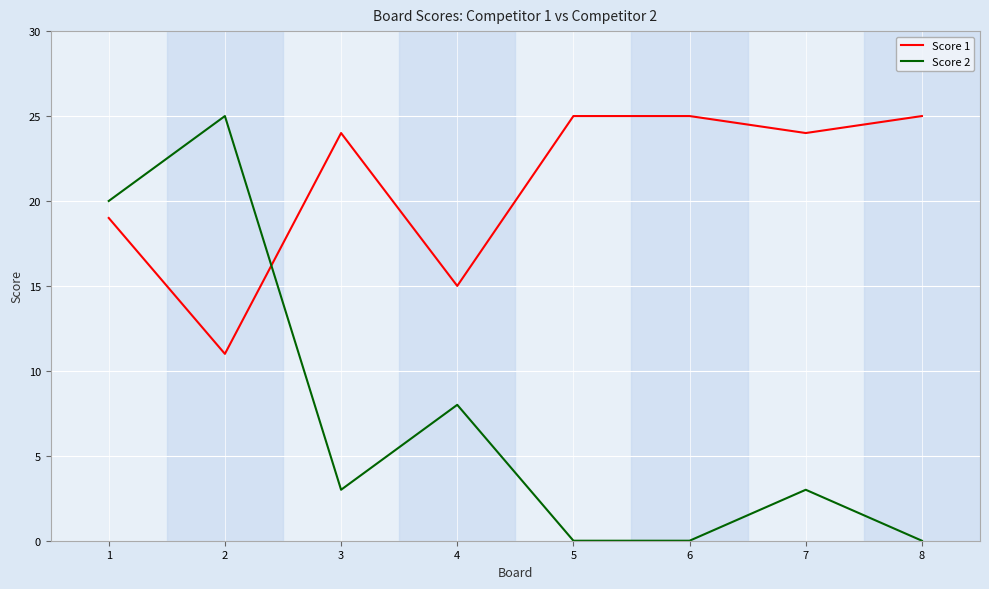

What are all the series names shown in the legend?

Score 1, Score 2